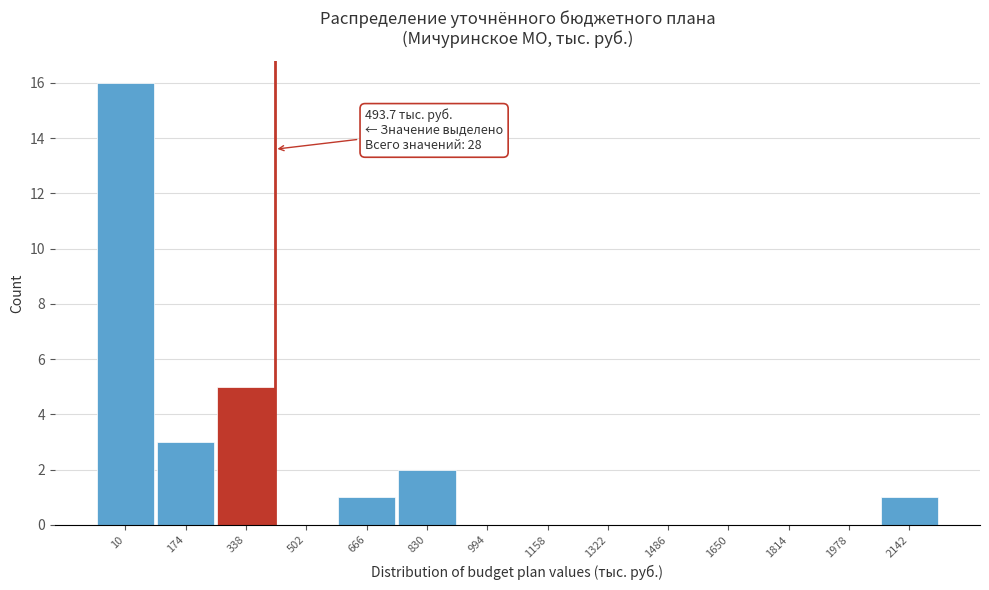

Reading right to left, extract all data points from this chart.

2142=1	1978=0	1814=0	1650=0	1486=0	1322=0	1158=0	994=0	830=2	666=1	502=0	338=5	174=3	10=16